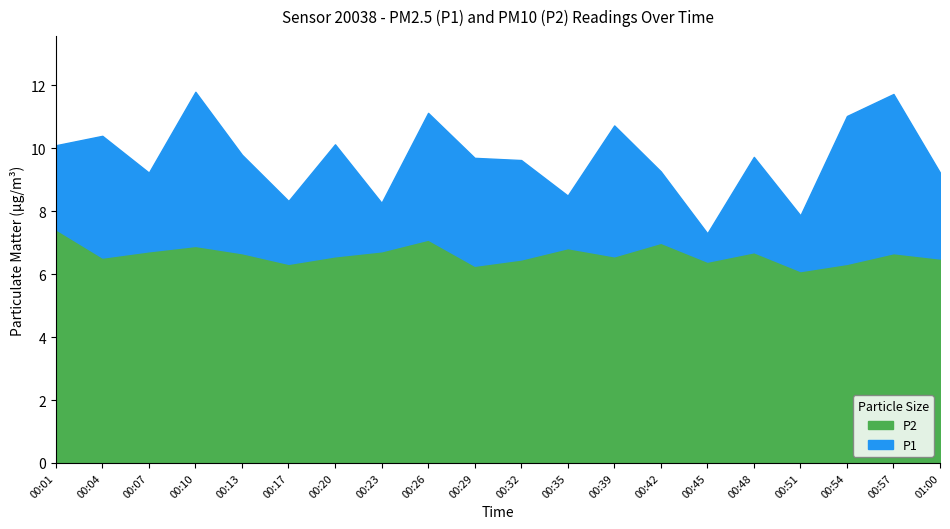

Which series has the widest spread of values?

P1